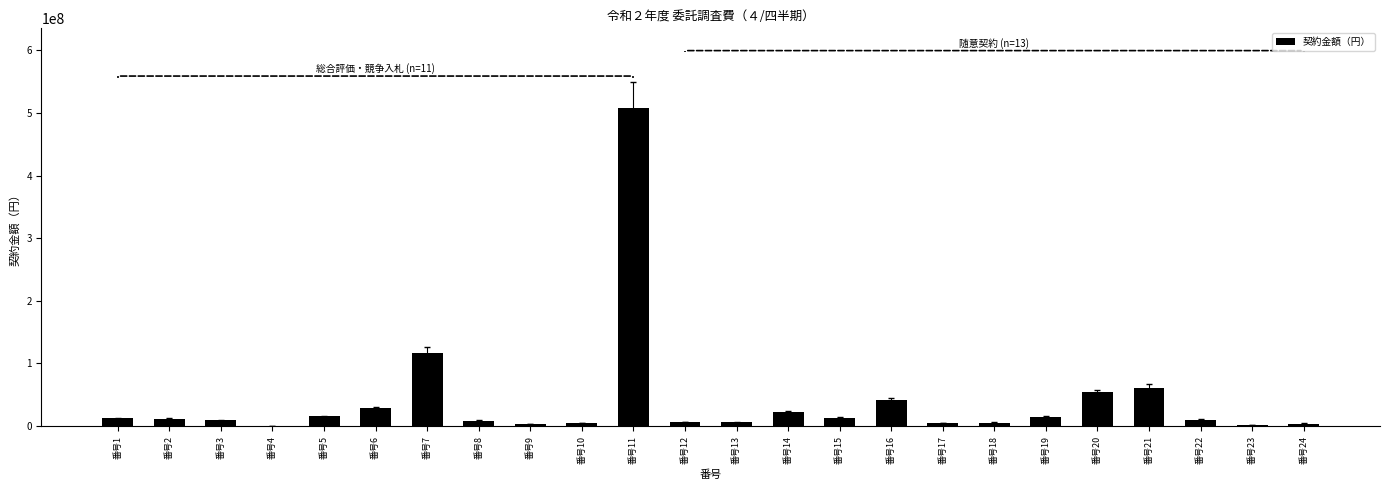

Where is the data nearest to the value 254100011?

番号7